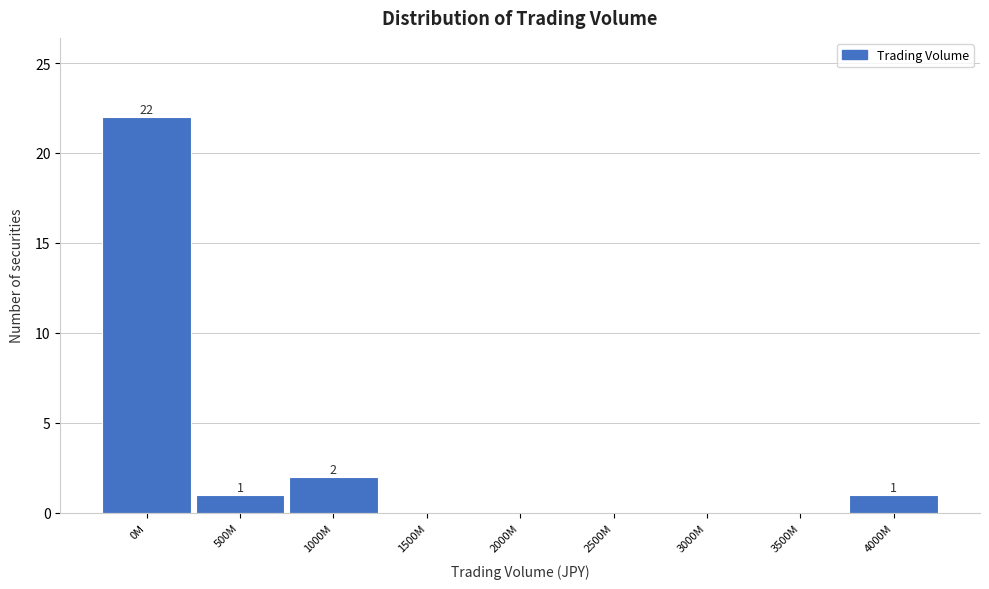

Reading left to right, transcribe all the data shown in this chart.

0M=22	500M=1	1000M=2	1500M=0	2000M=0	2500M=0	3000M=0	3500M=0	4000M=1